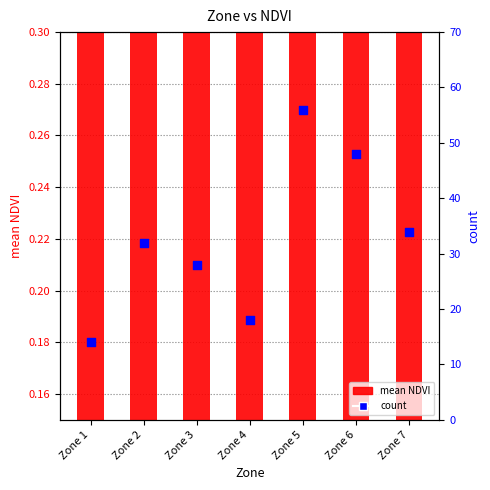

Which series has the largest total across all categories?

count